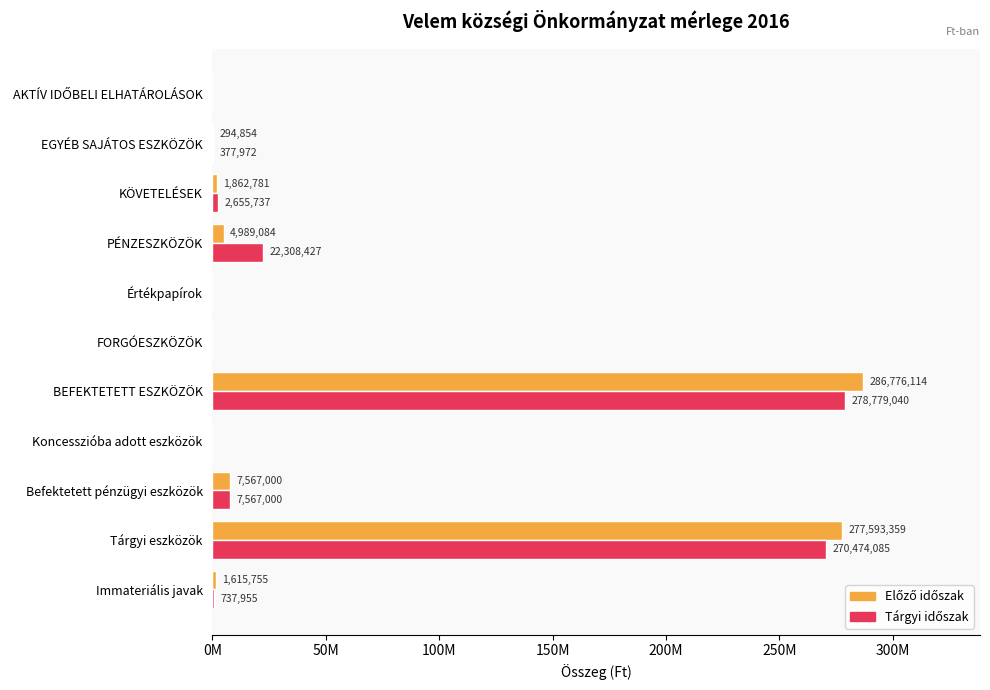

How many bars are there in each group?

2